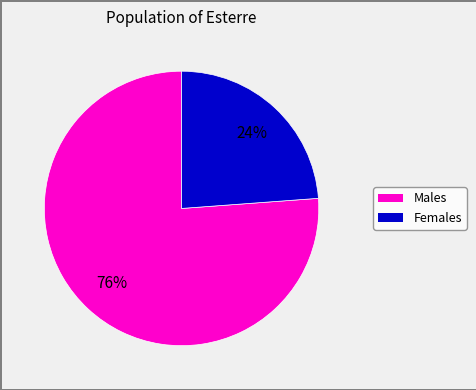

Is there a majority slice in this chart?

Yes